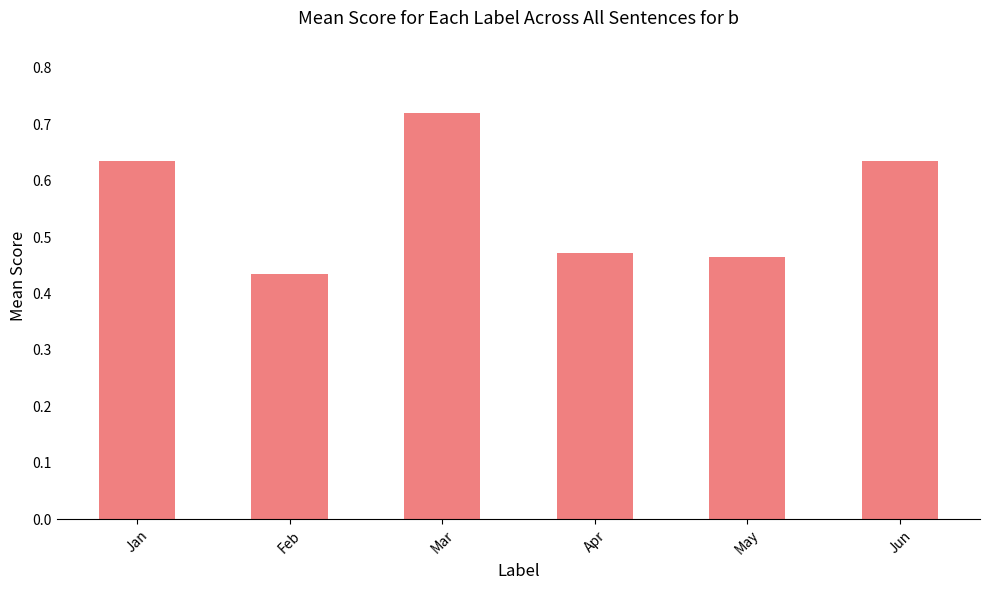

Between Apr and Feb, which is larger?

Apr